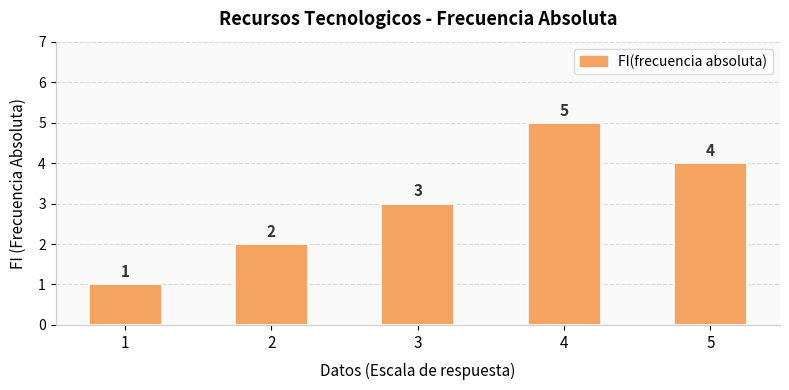

What is the value of the 1st bar from the left?

1